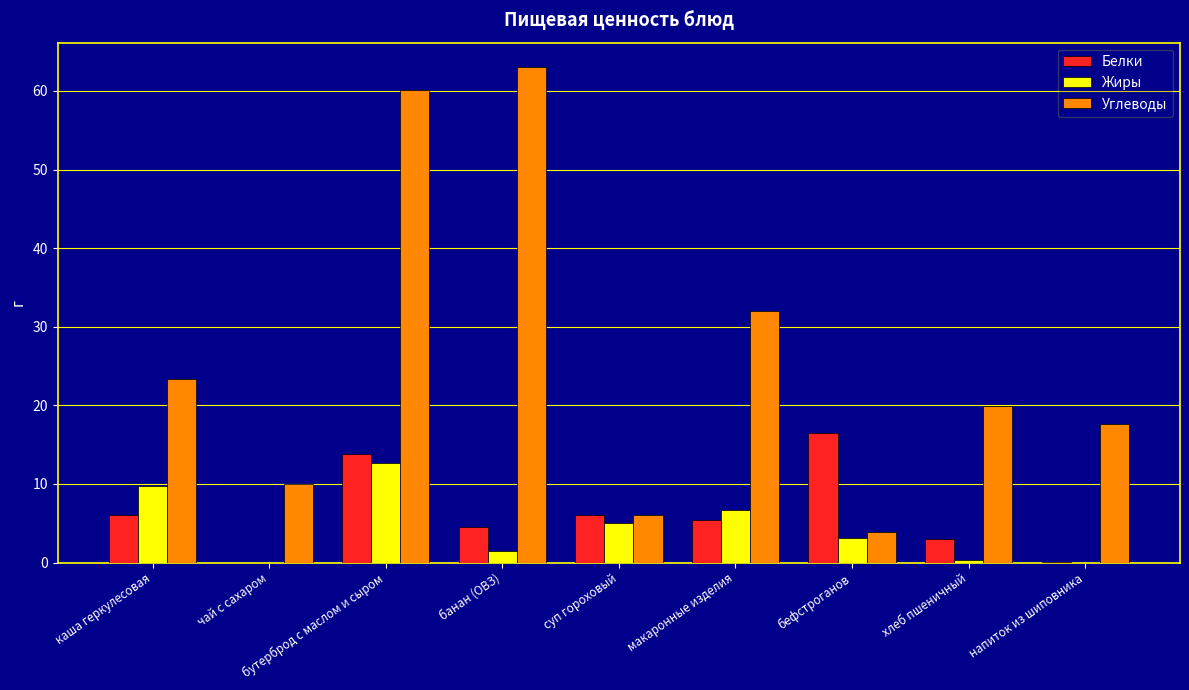

Which category has the highest value in the Белки series?

бефстроганов